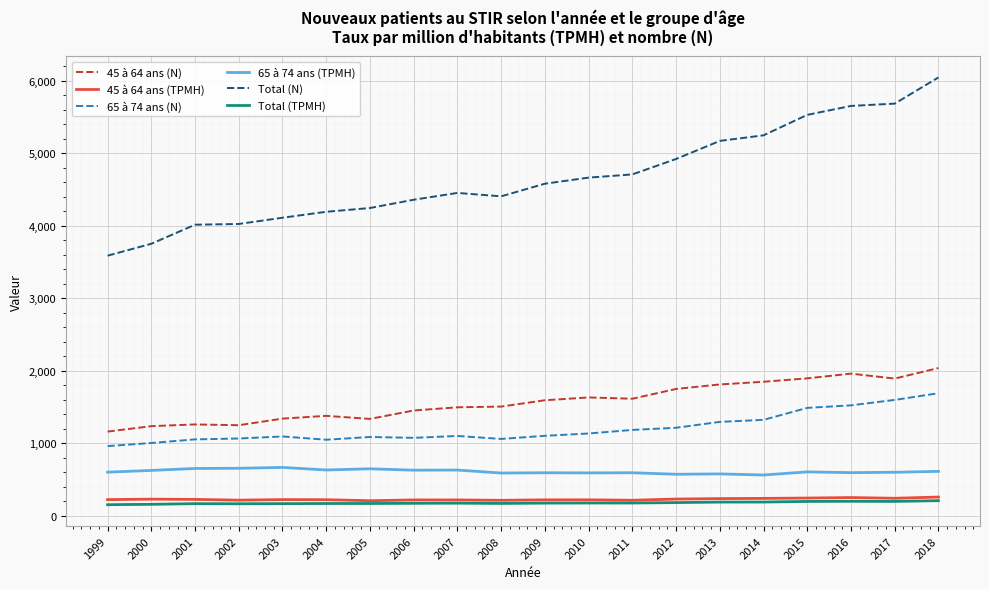

In 65 à 74 ans (TPMH), how many points are higher than both neighbors (excluding endpoints)?

7